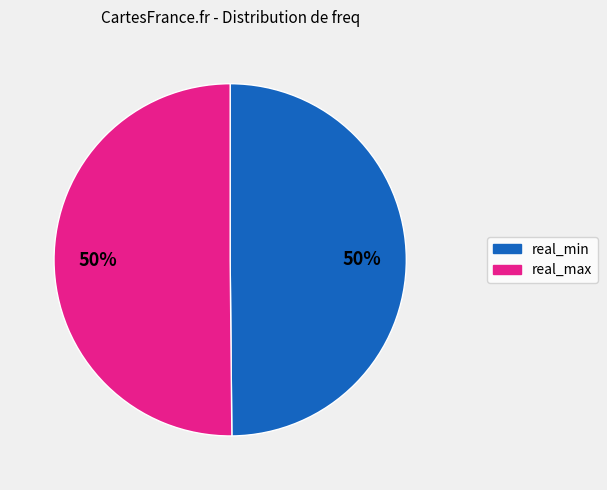

To the nearest percent, what is the average slice percentage?

50%